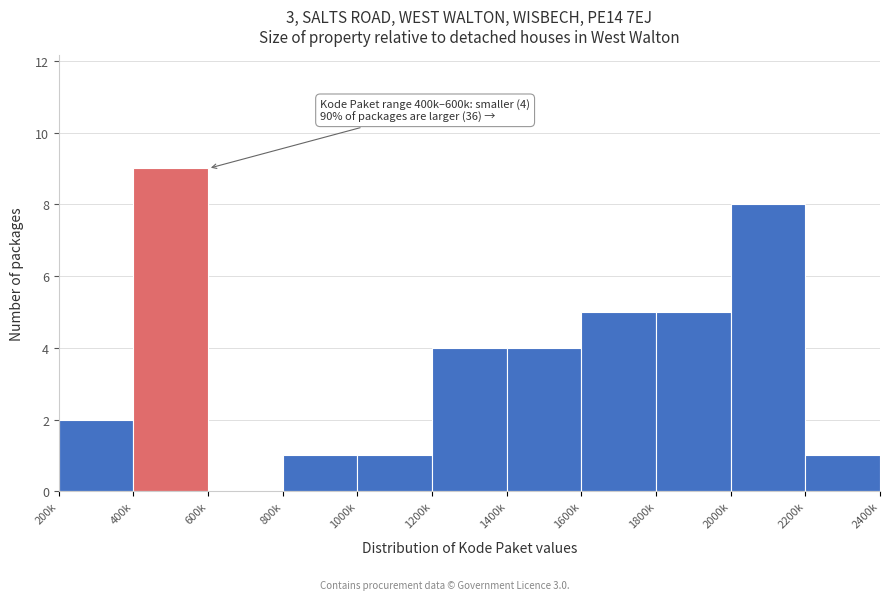

The chart shows a value of 2 at 200k. True or false?

True